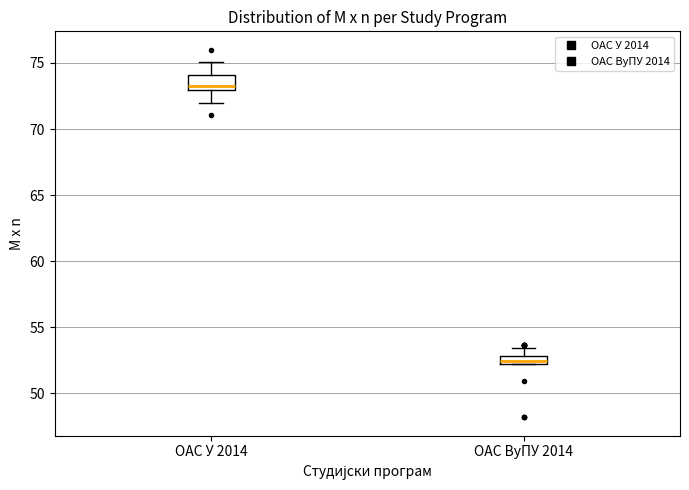

Which box has the highest median line?

ОАС У 2014